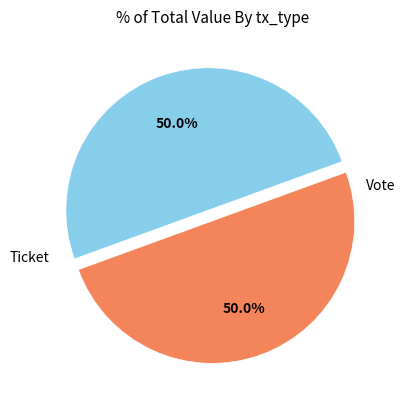

How many segments does this pie chart have?

2